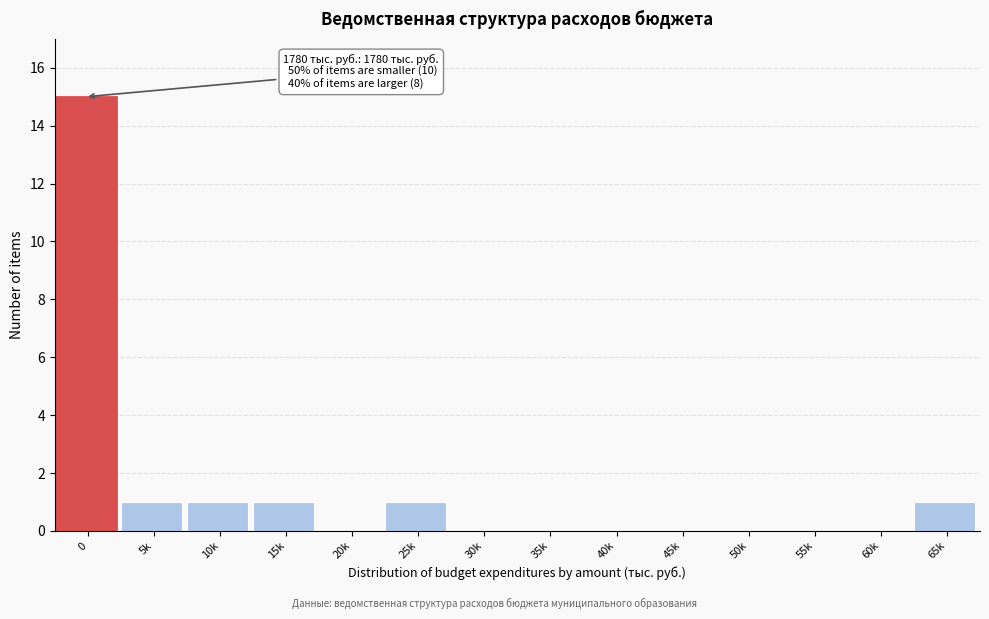

Reading right to left, list all the values displayed in this chart.

65k=1	60k=0	55k=0	50k=0	45k=0	40k=0	35k=0	30k=0	25k=1	20k=0	15k=1	10k=1	5k=1	0=15